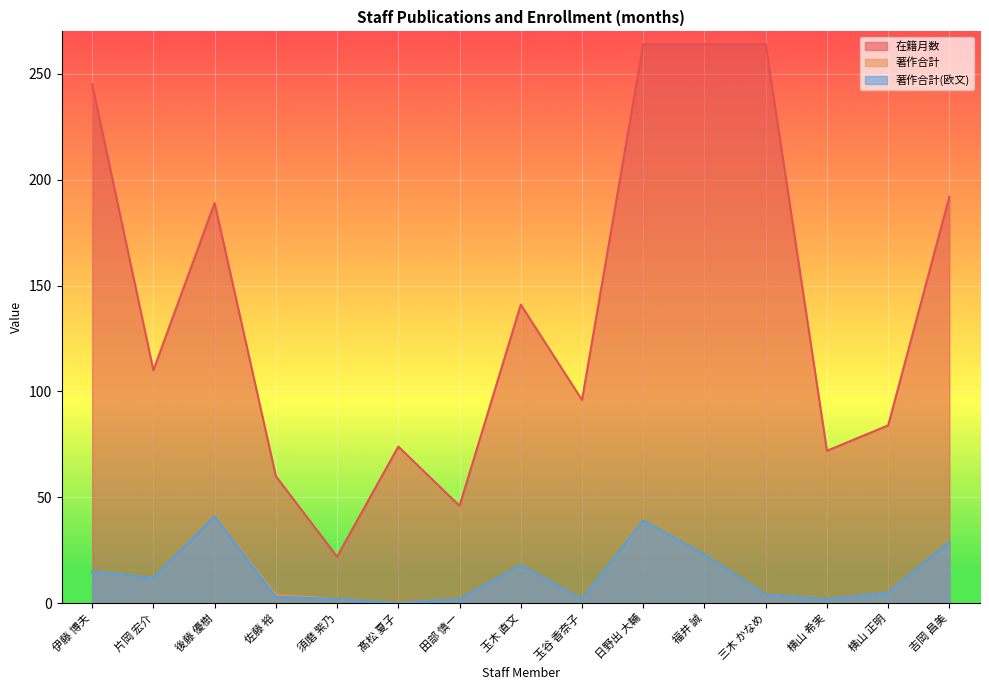

At how many categories does at least one series exceed 112?

7